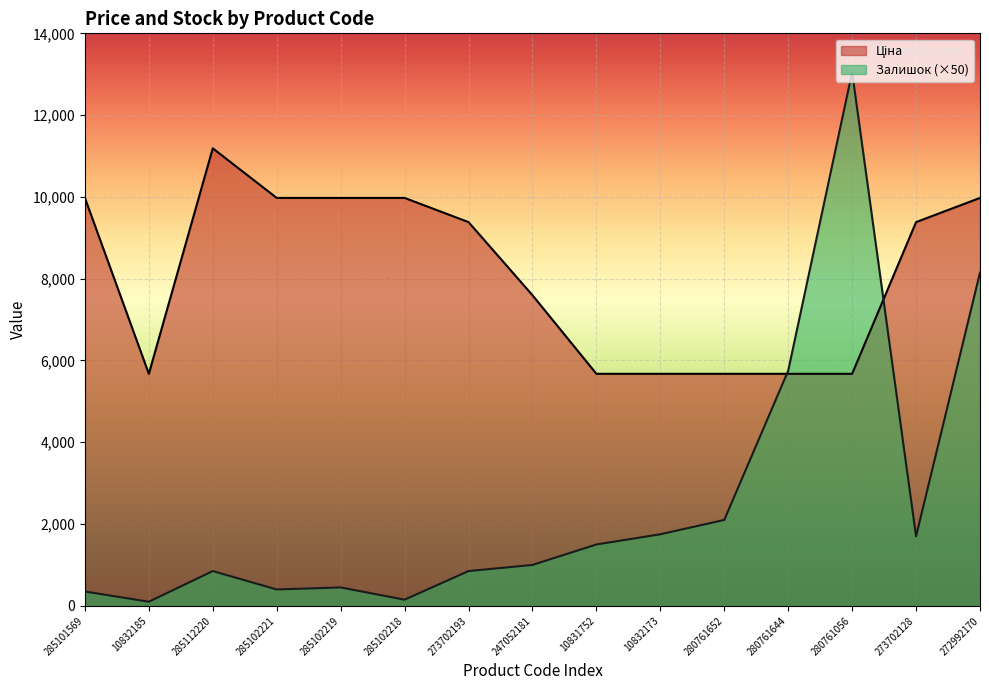

Which series ends up on top after the final intersection of Ціна and Залишок?

Ціна